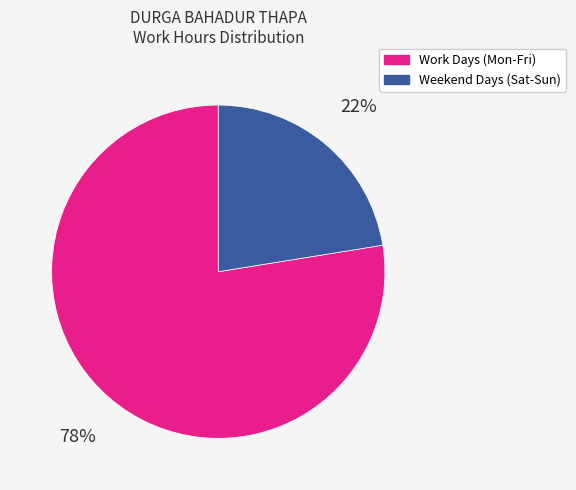

To the nearest percent, what is the average slice percentage?

50%